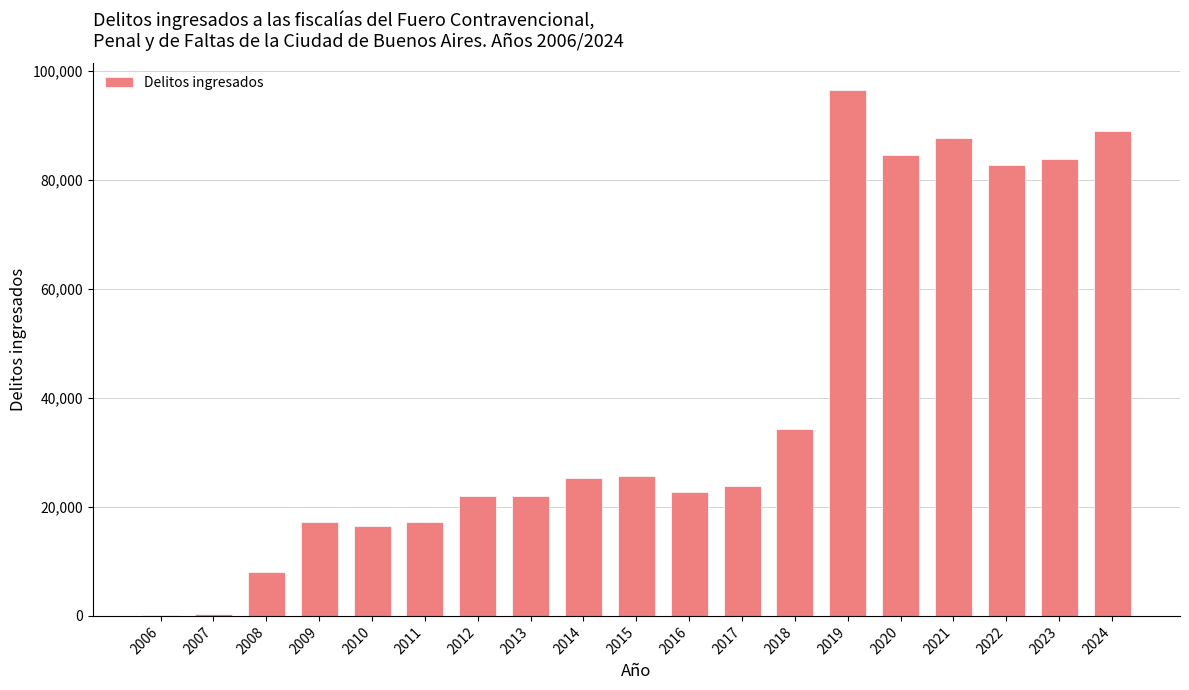

Are the bars horizontal?

No